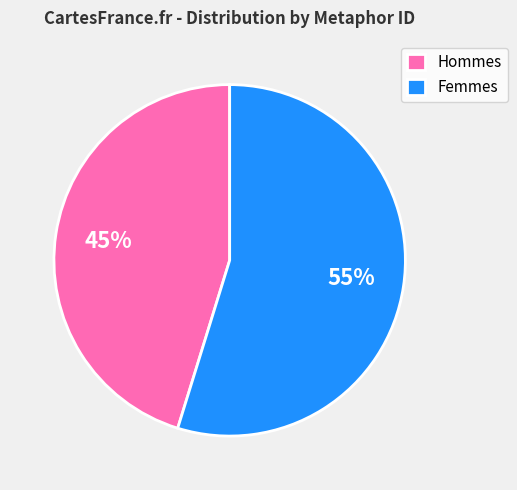

To the nearest percent, what is the average slice percentage?

50%